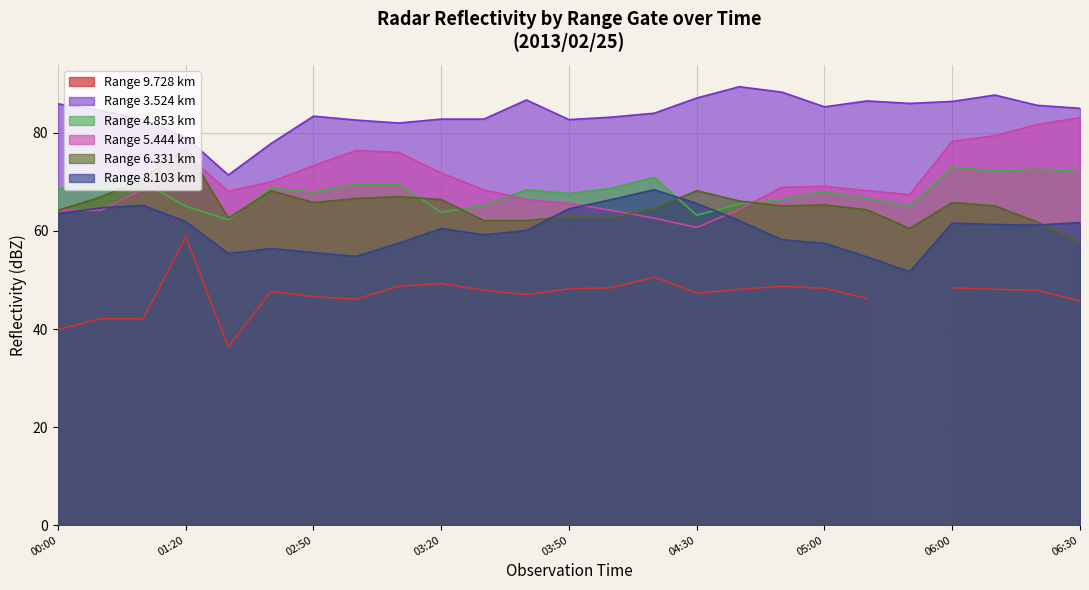

At which category does 4.853 reach its first local peak?

2013/02/25 00:20